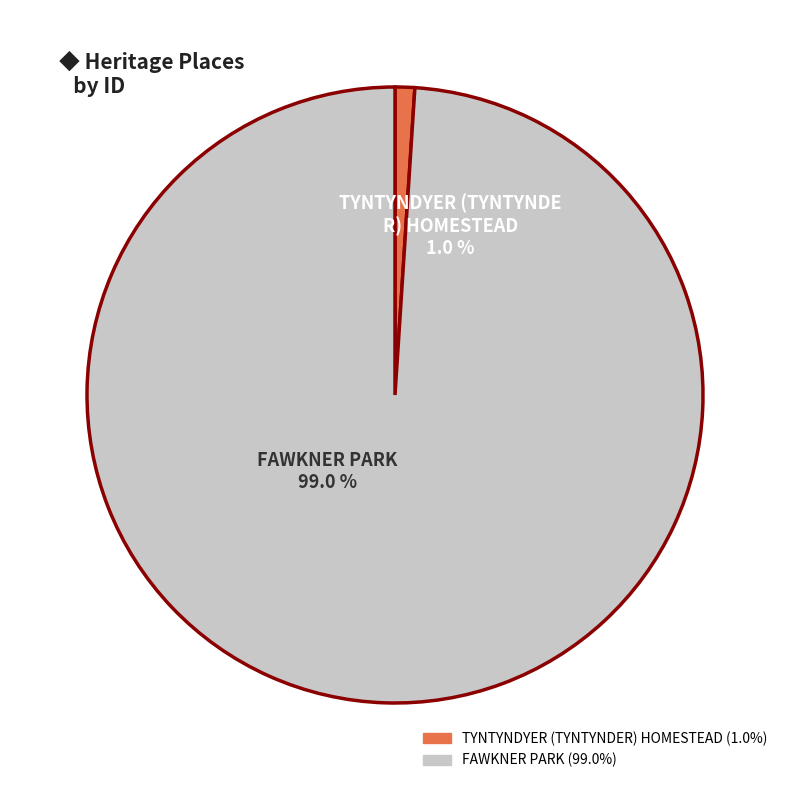

Count the number of slices in the pie.

2